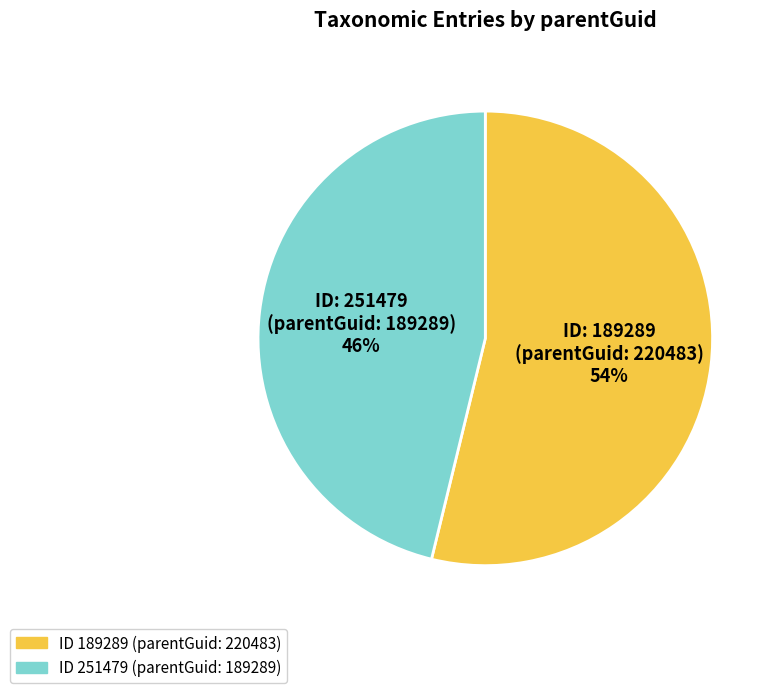

Is there any slice that represents more than half of the pie?

Yes